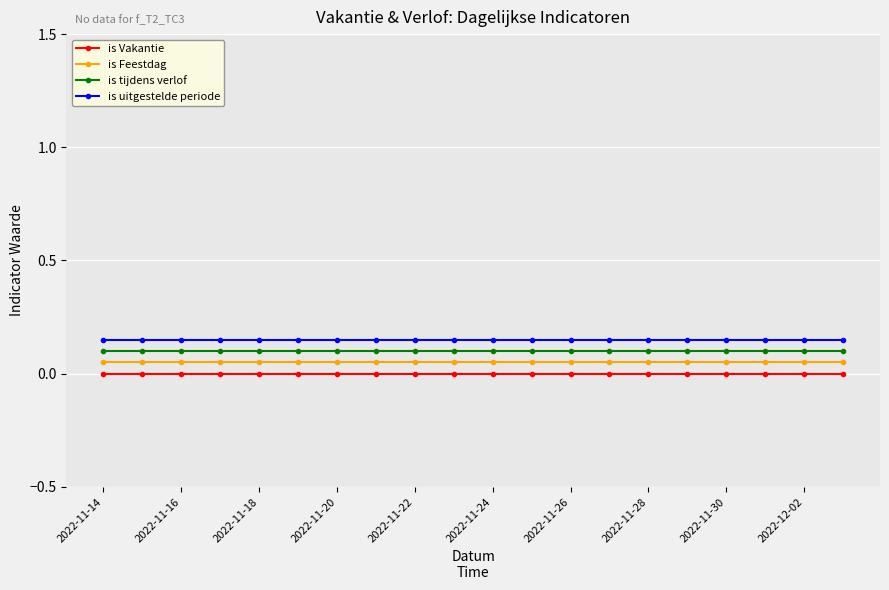

True or false: is Vakantie and is Feestdag intersect in this chart.

False